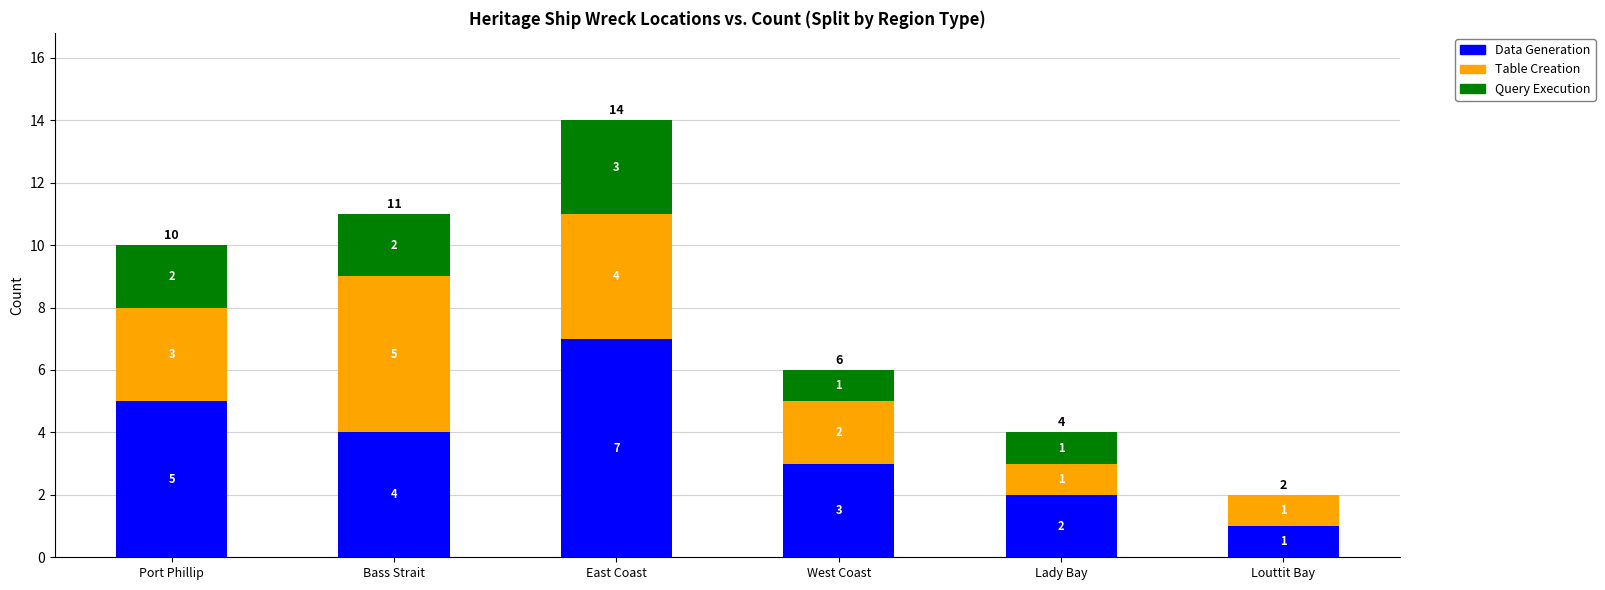

What is the total value across all series at Lady Bay?

4